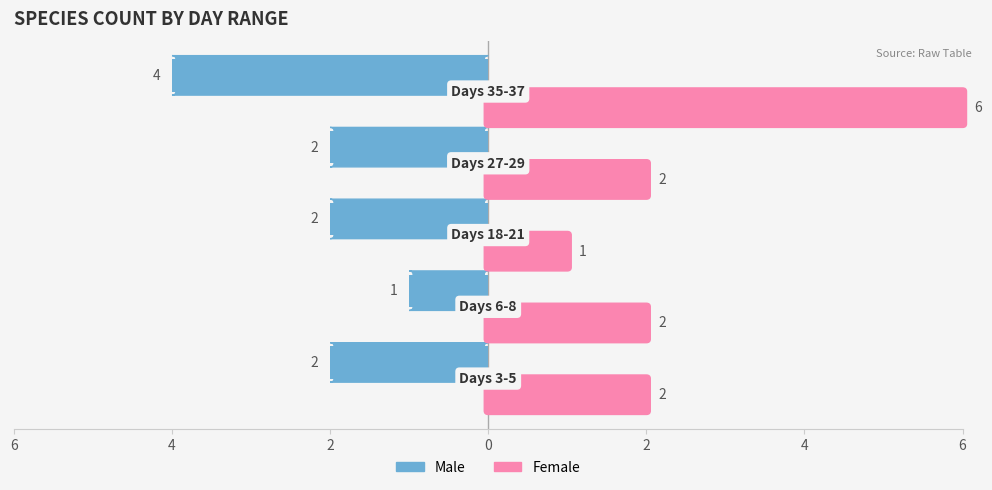

List the series in order of their overall mean, highest first.

Female, Male